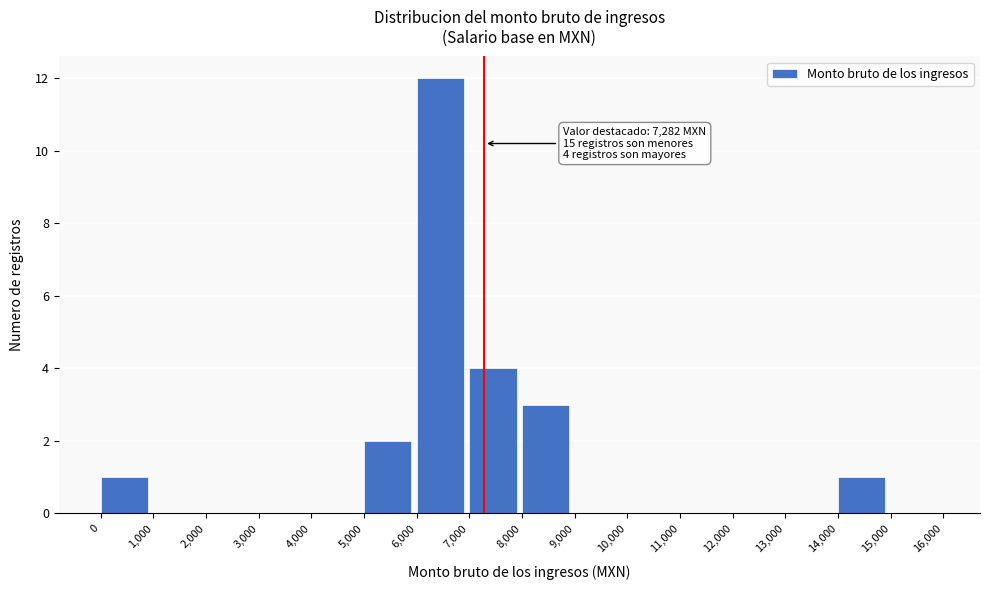

Which range on the x-axis has the tallest bar?

6,000 to 7,000